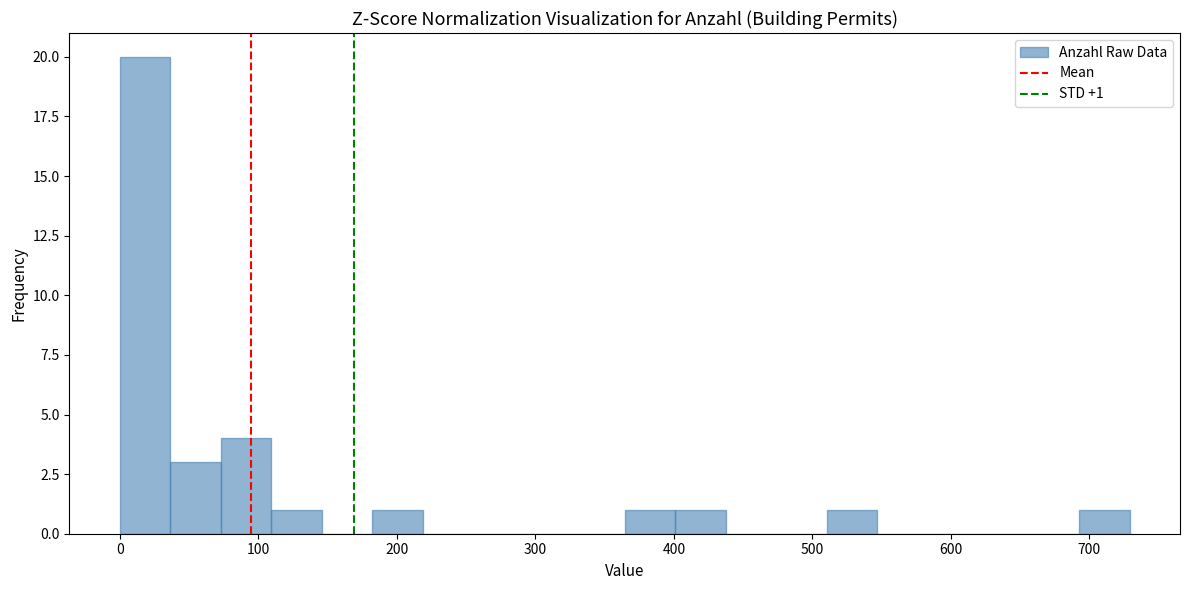

Around what value on the x-axis is the tallest bar? Give the approximate position of its centre, as read against the axis.

20